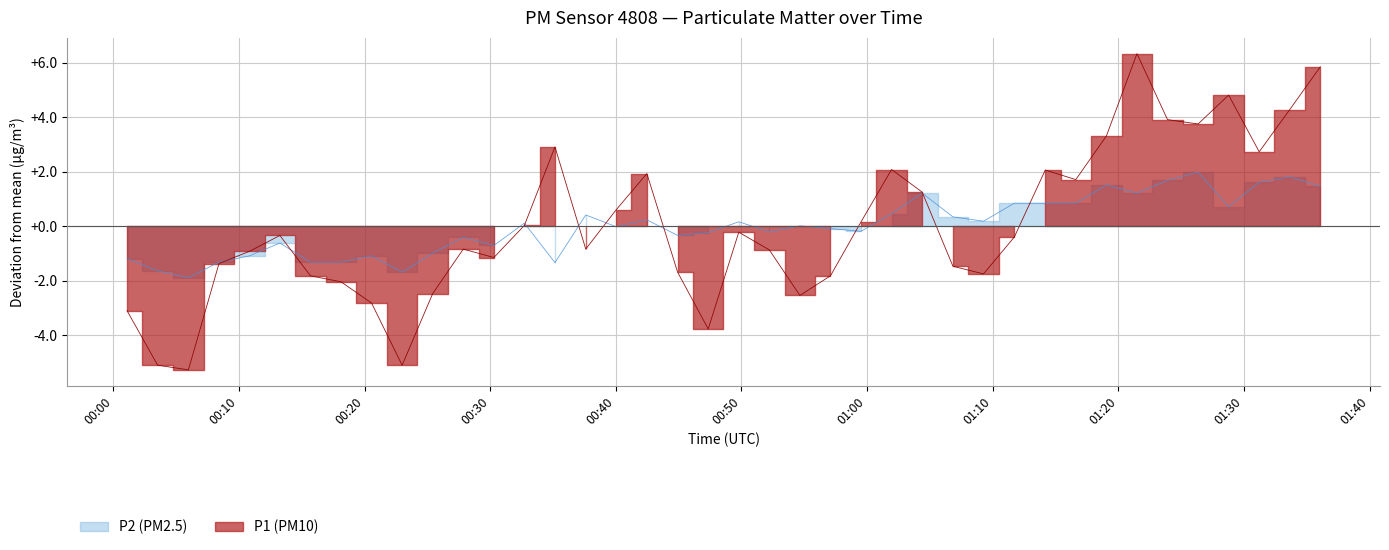

What is the value of the P1 point at the 17th from the left?

0.6